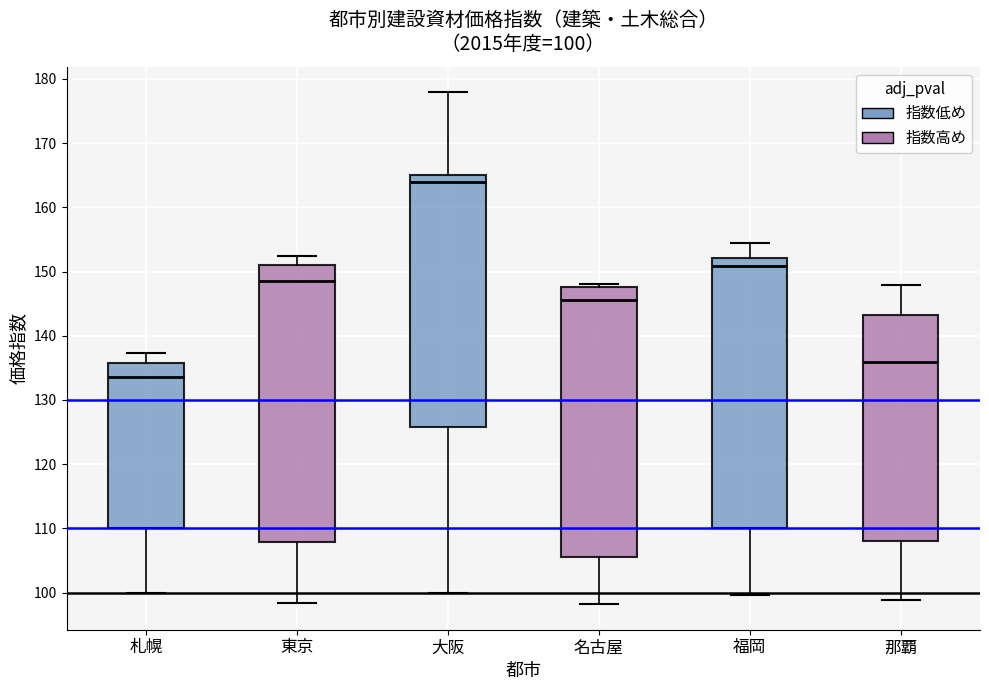

Which box is the tallest, from its lower edge to its upper edge?

東京